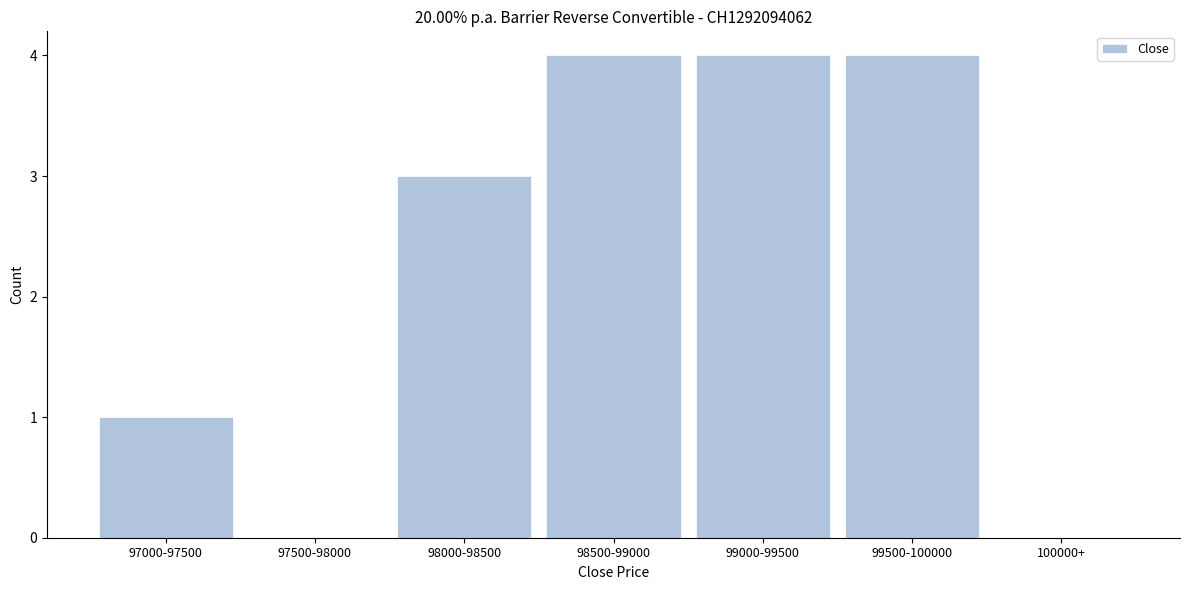

Reading left to right, list all the values displayed in this chart.

97000-97500=1	97500-98000=0	98000-98500=3	98500-99000=4	99000-99500=4	99500-100000=4	100000+=0